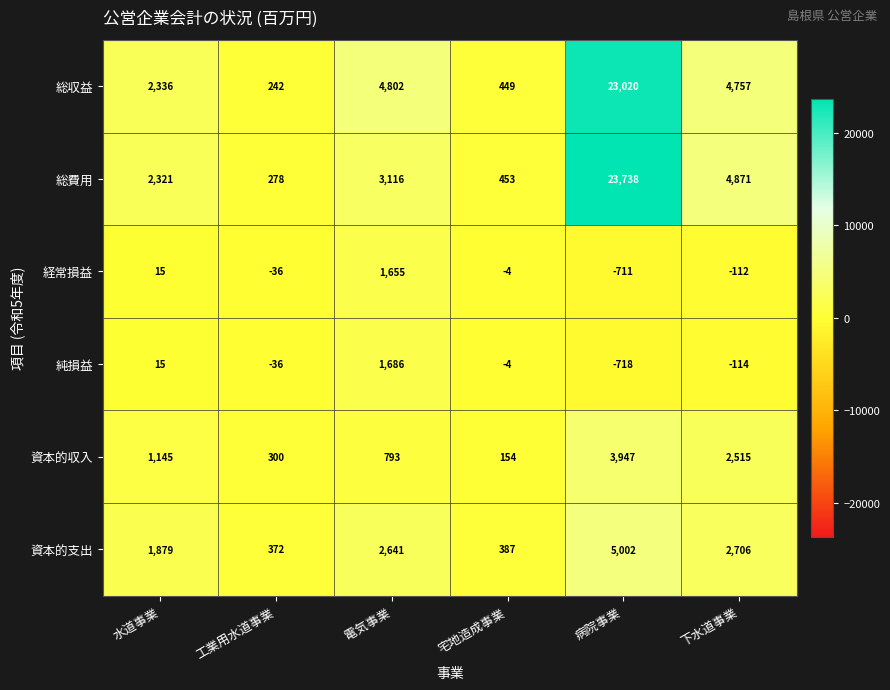

What is the difference between the highest and lowest values at 宅地造成事業?

457